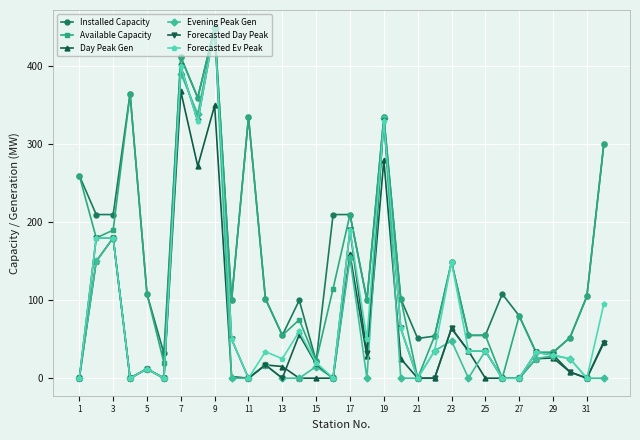

True or false: Forecasted Day Peak has more than 1 points higher than both neighbors.

True